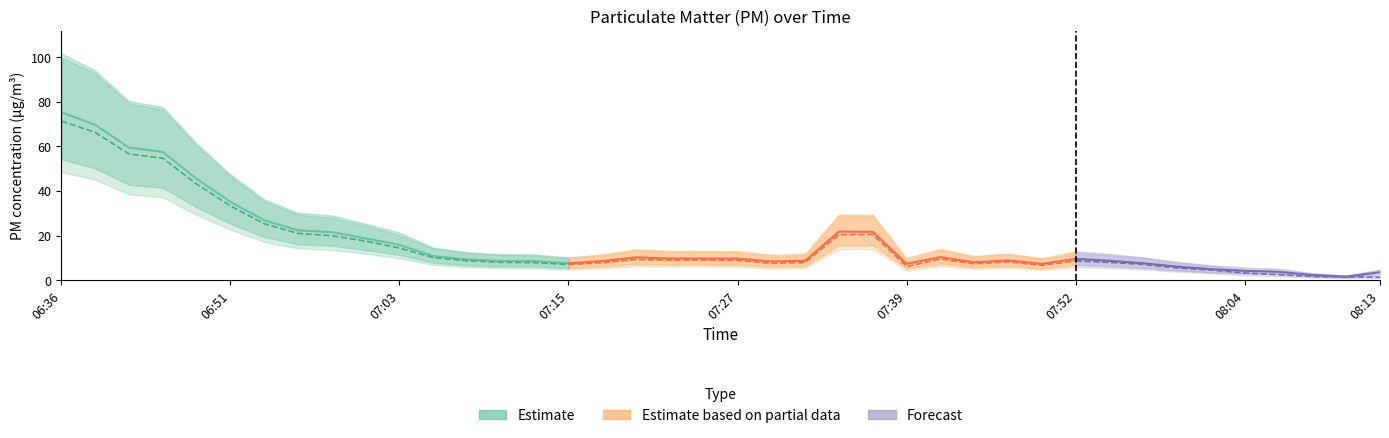

Where is P2 nearest to the value 36?

06:51